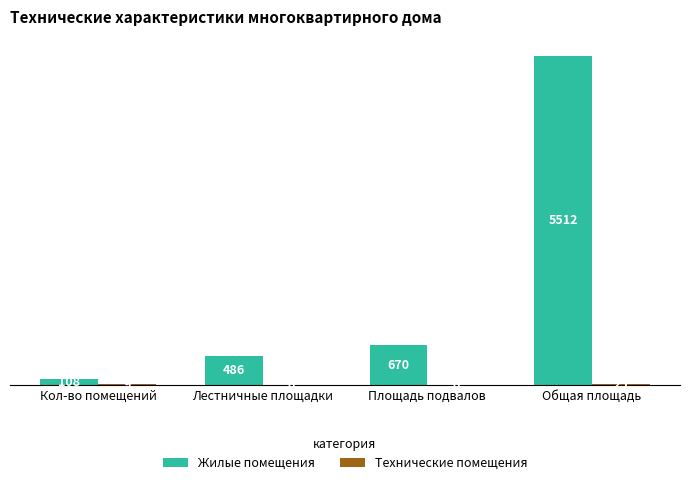

What is the sum of all Жилые помещения values?

6776